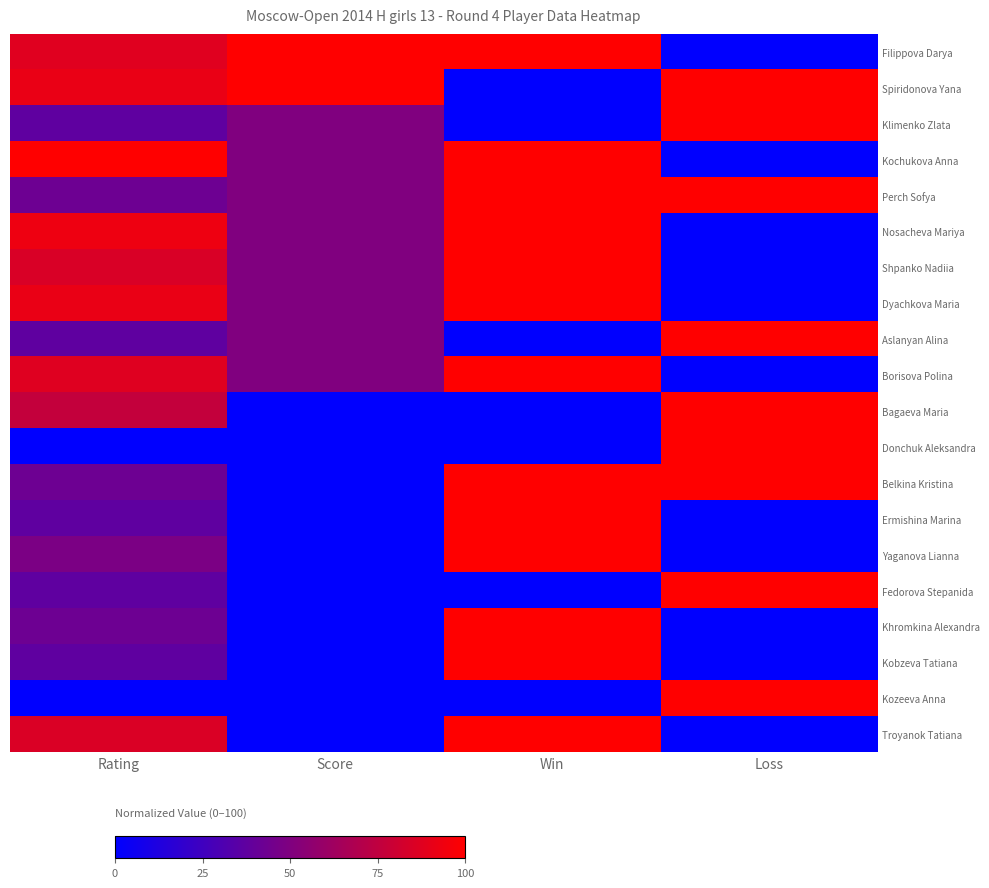

Count the number of categories in the chart.

4